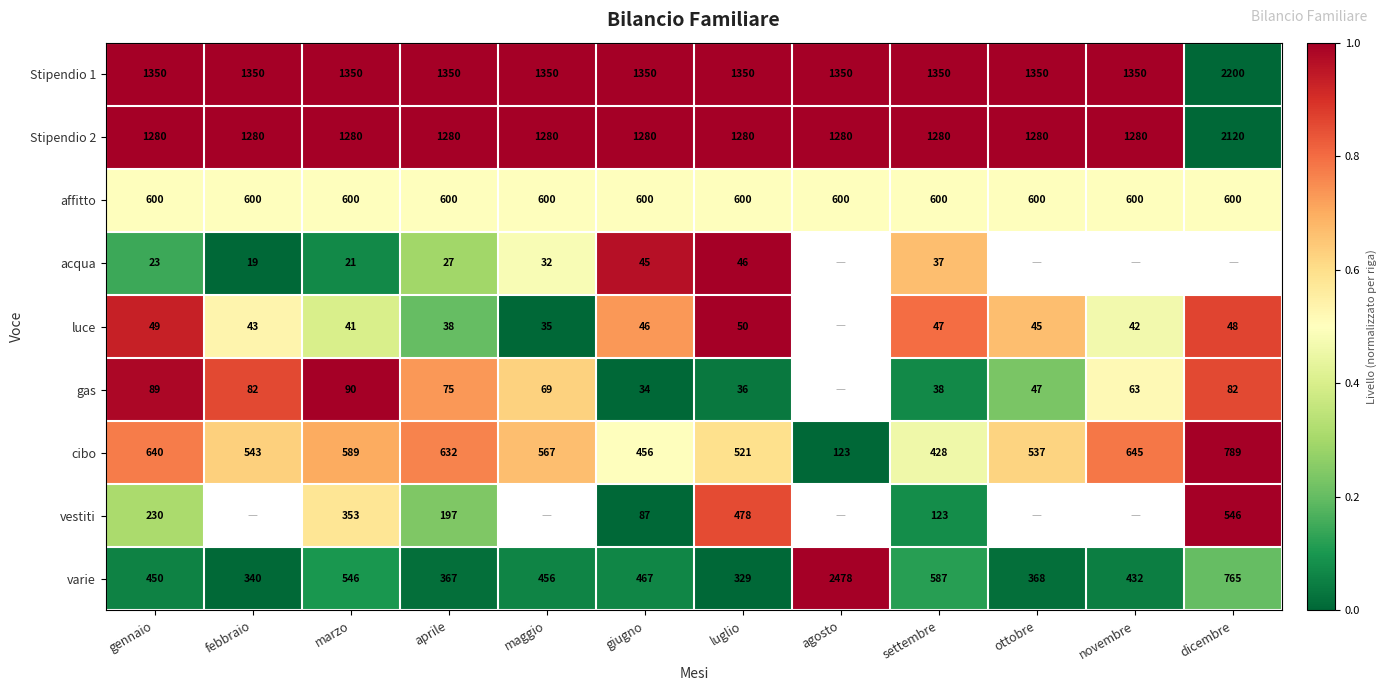

What is the sum of the affitto values at settembre and luglio?

1200